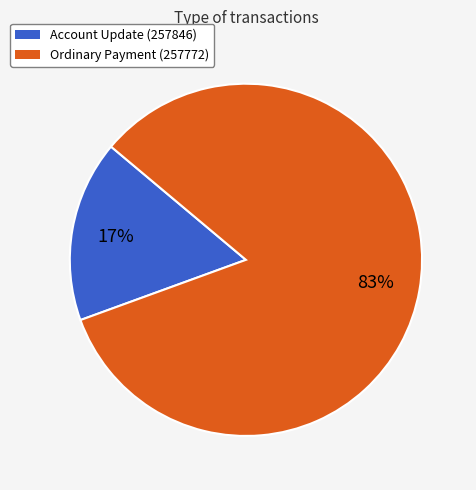

Is there any slice that represents more than half of the pie?

Yes